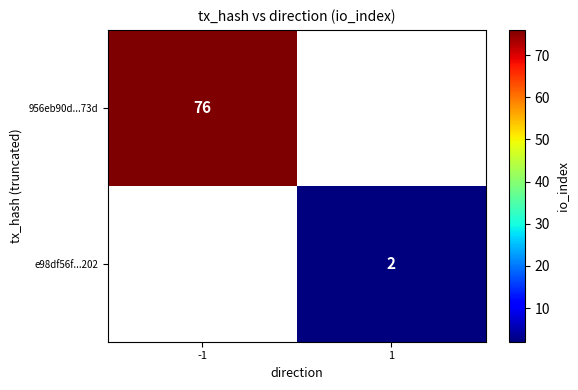

How many series are shown in this chart?

2